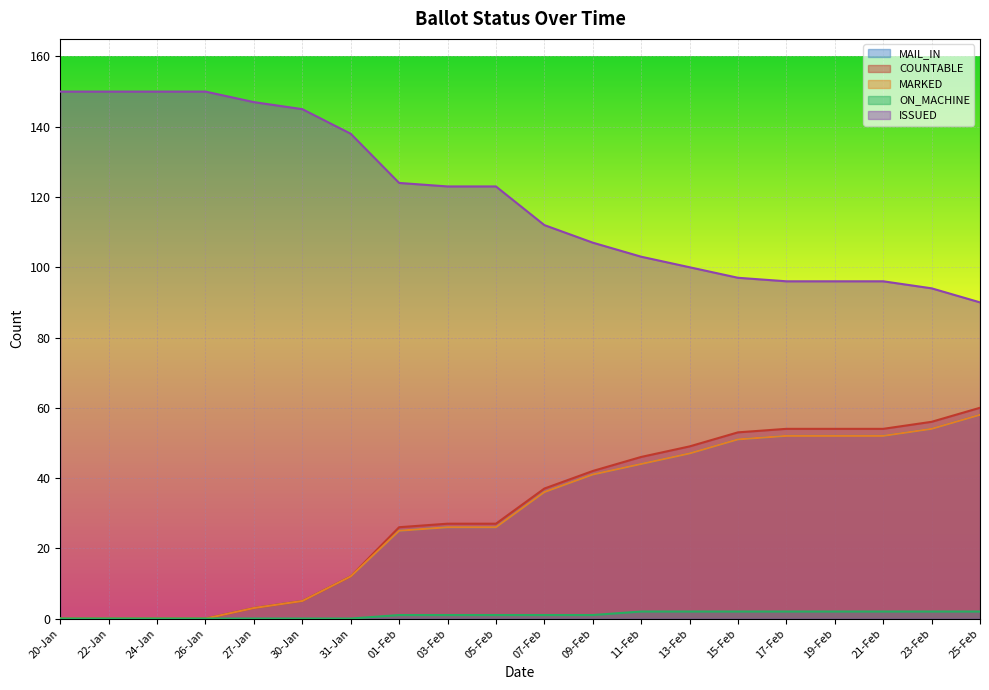

True or false: MARKED and ISSUED cross at least once.

False